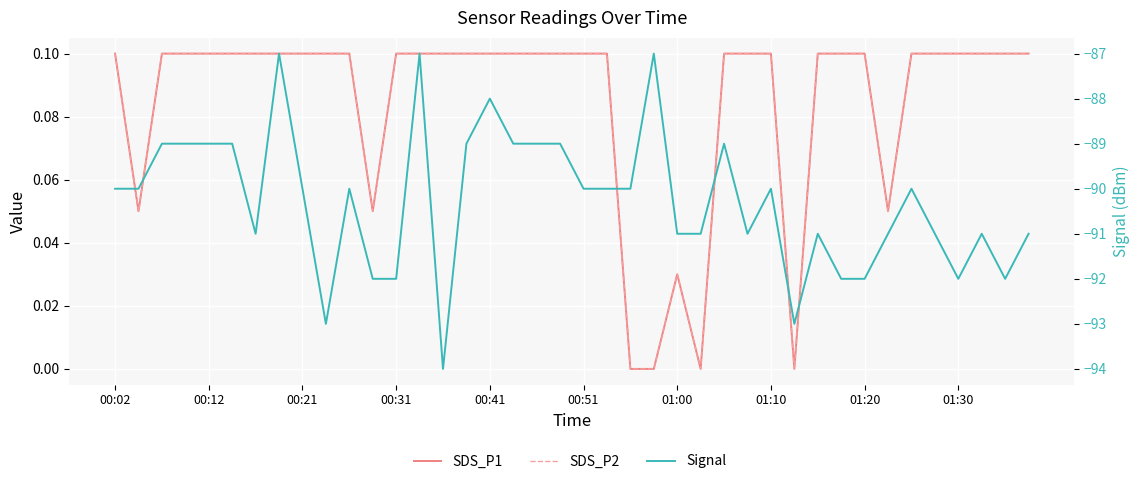

Count the number of data series in this chart.

3